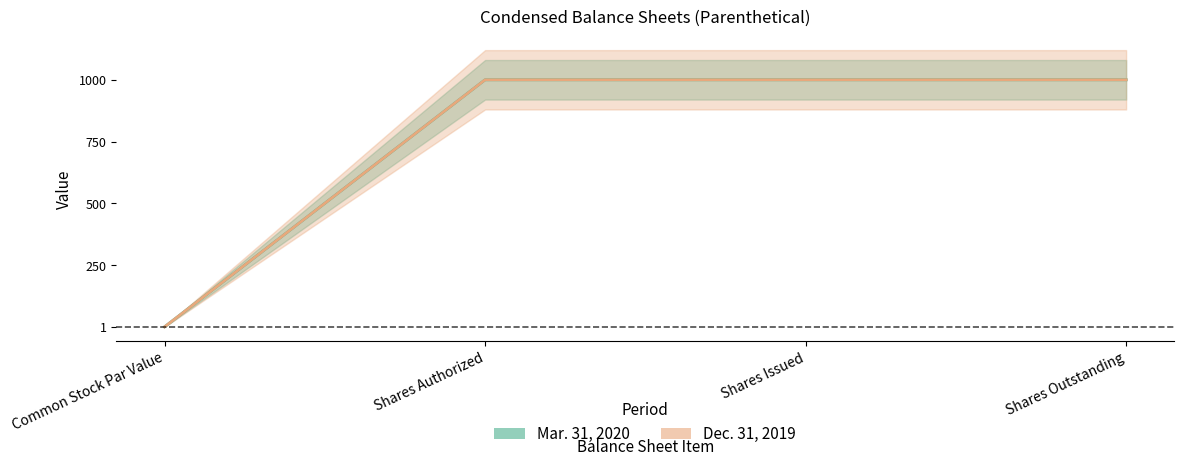

The value of Dec. 31, 2019 at Common Stock Par Value is 0. True or false?

False